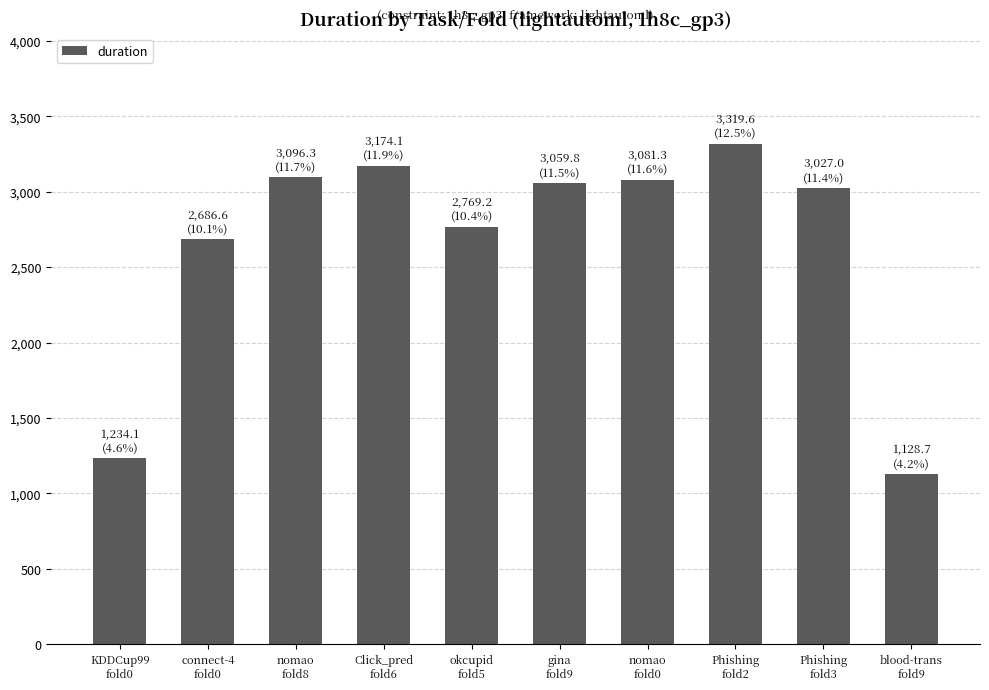

How many data points are above 3059?

5